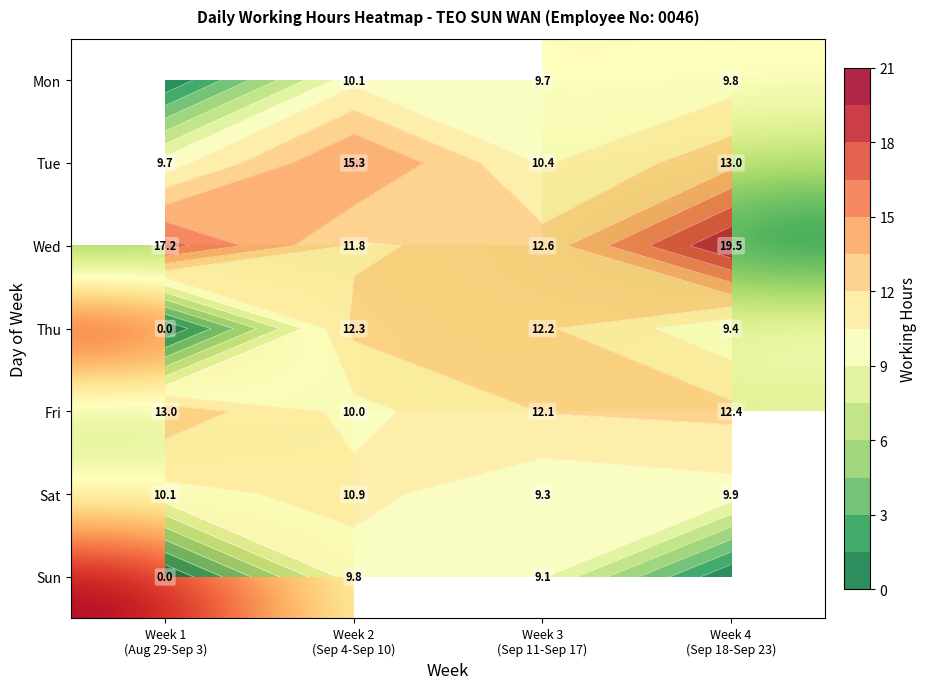

Where is Sat nearest to the value 10?

Week 1 (Aug 29-Sep 3)